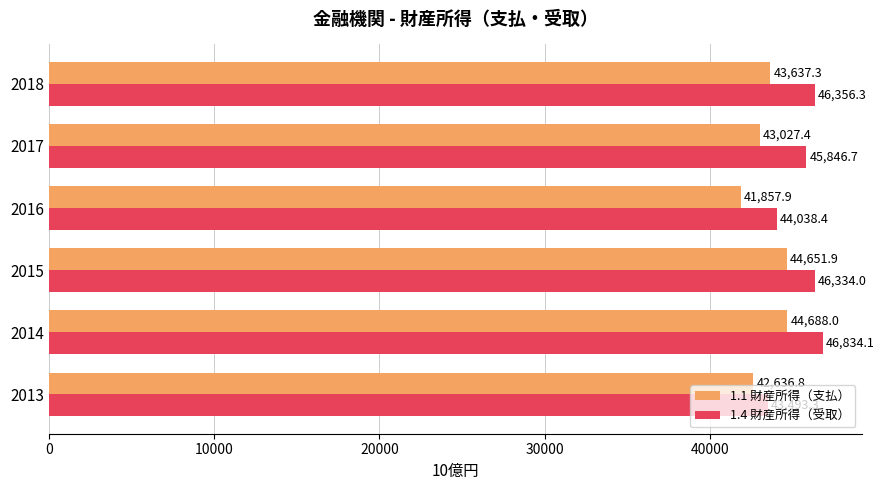

At how many categories does at least one series exceed 42552?

6